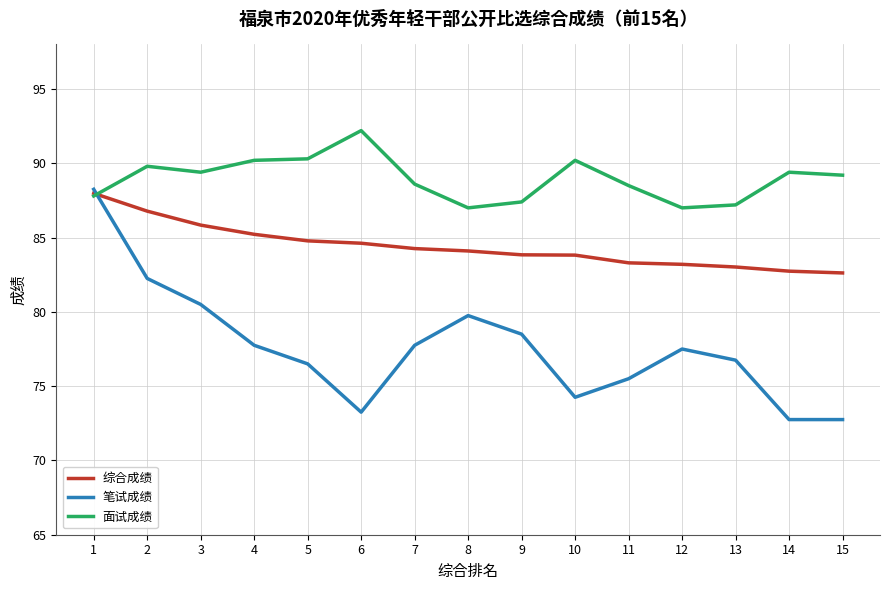

Count the number of categories in the chart.

15